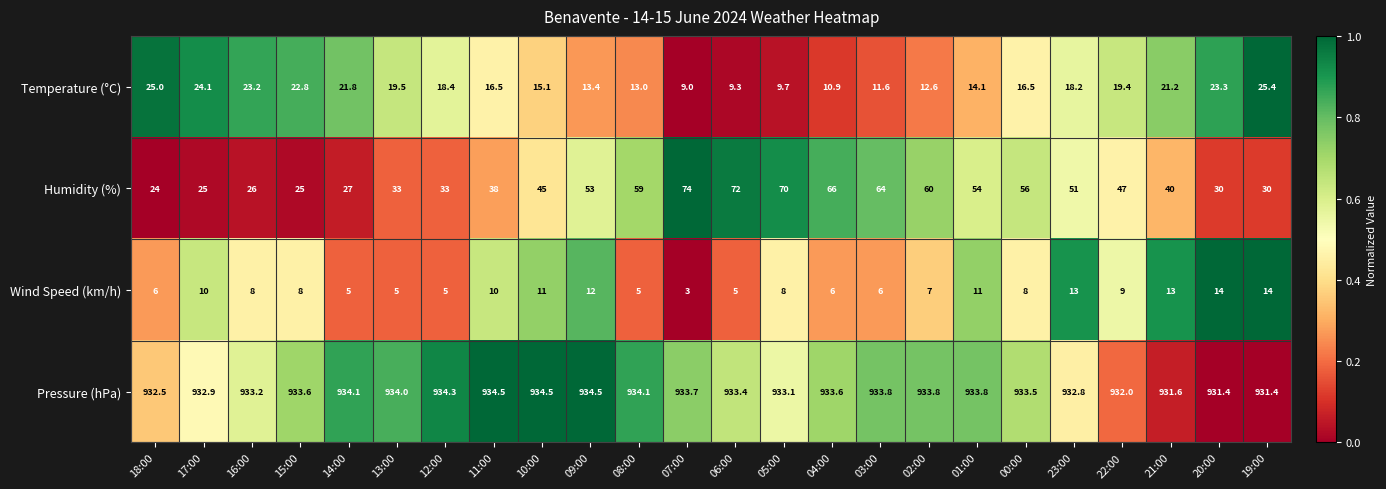

At which label does Wind Speed (km/h) reach its minimum?

07:00